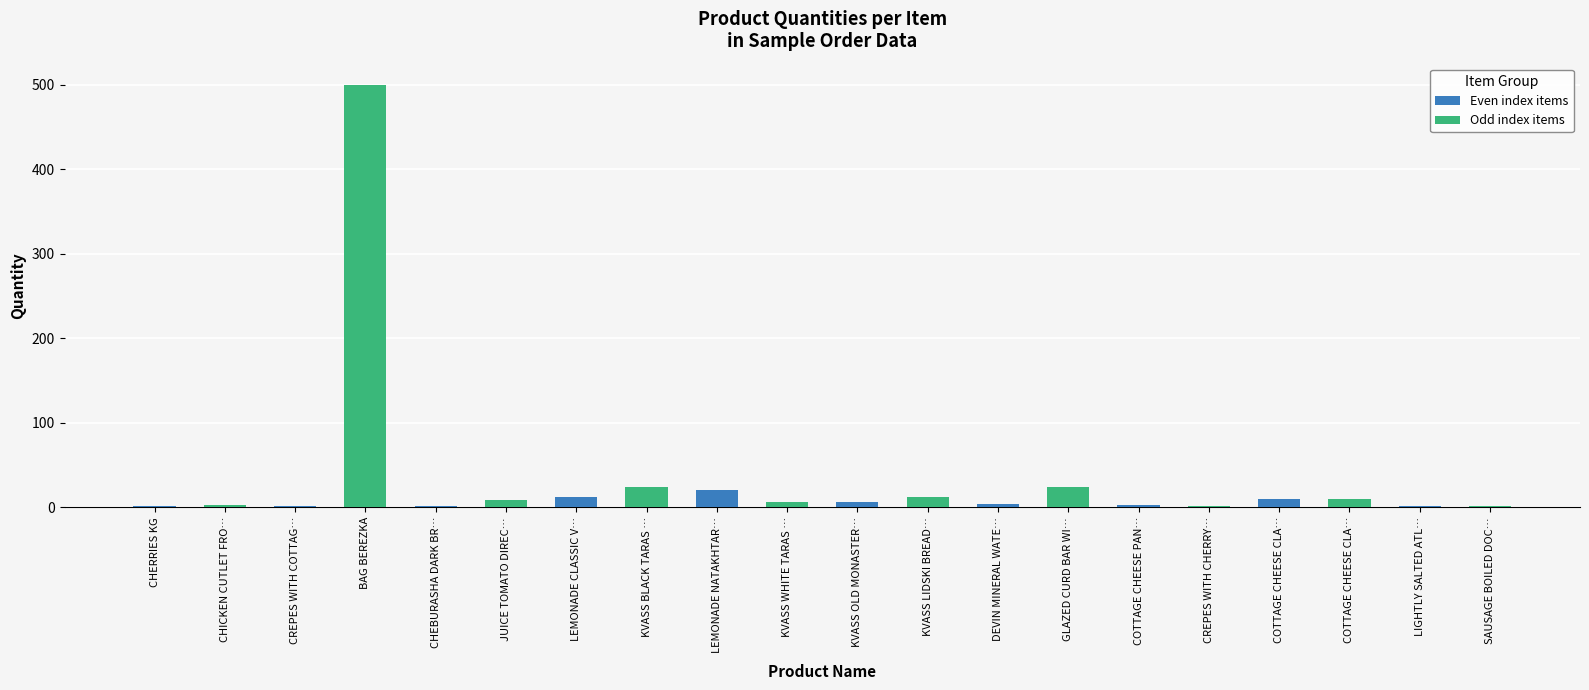

At which category does the chart reach its minimum across all series?

CREPES WITH COTTAG…